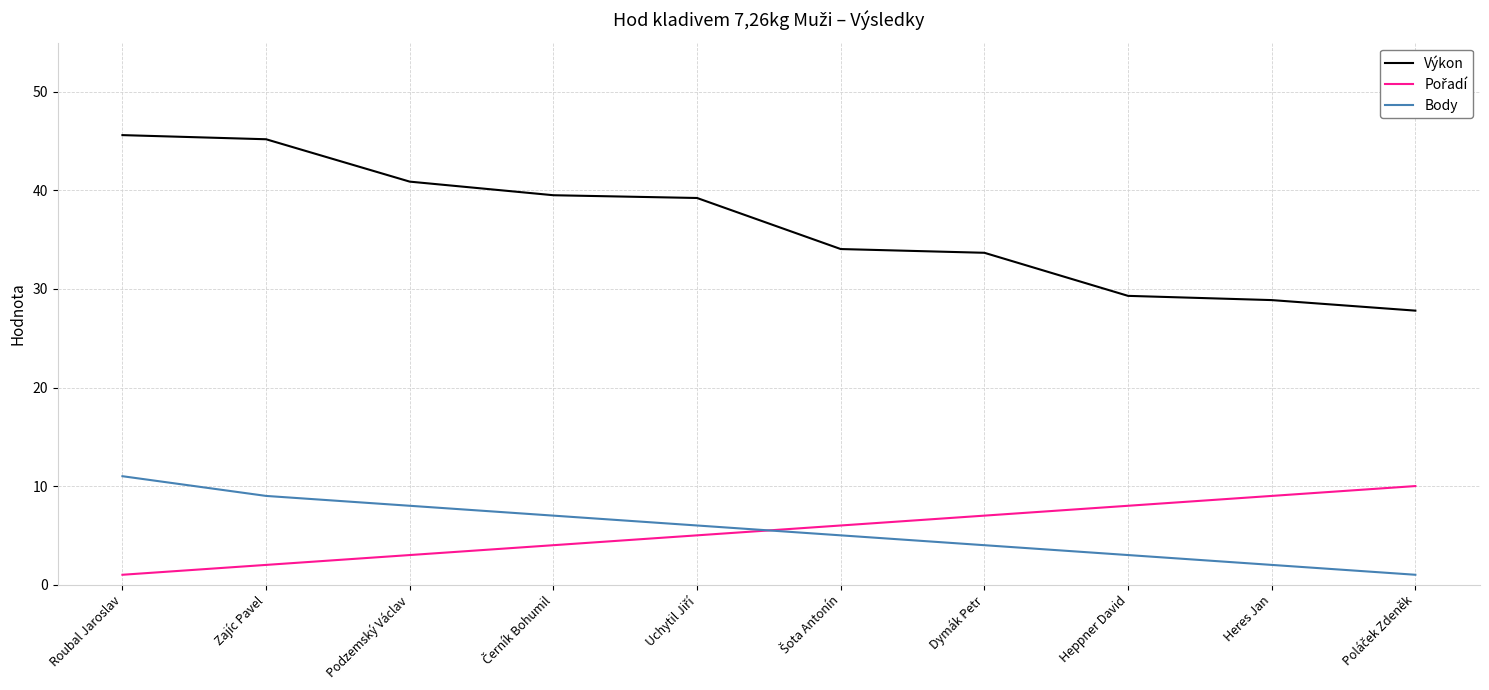

True or false: Výkon and Body cross at least once.

False